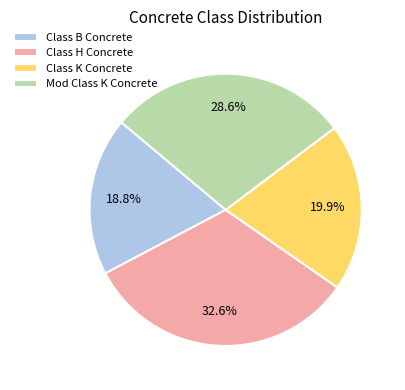

How many segments does this pie chart have?

4